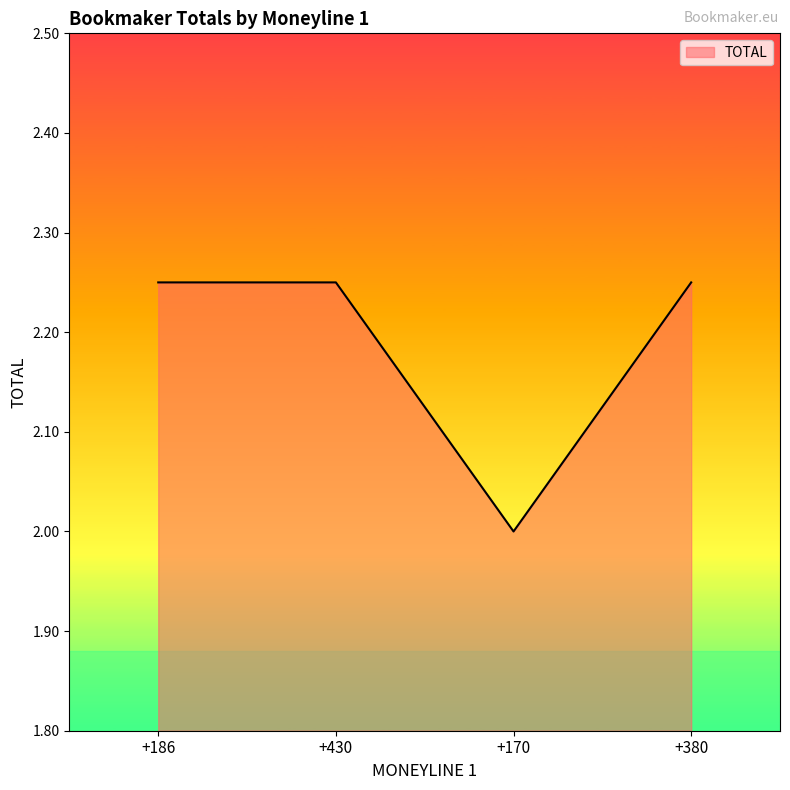

What is the sum of all values?

8.8